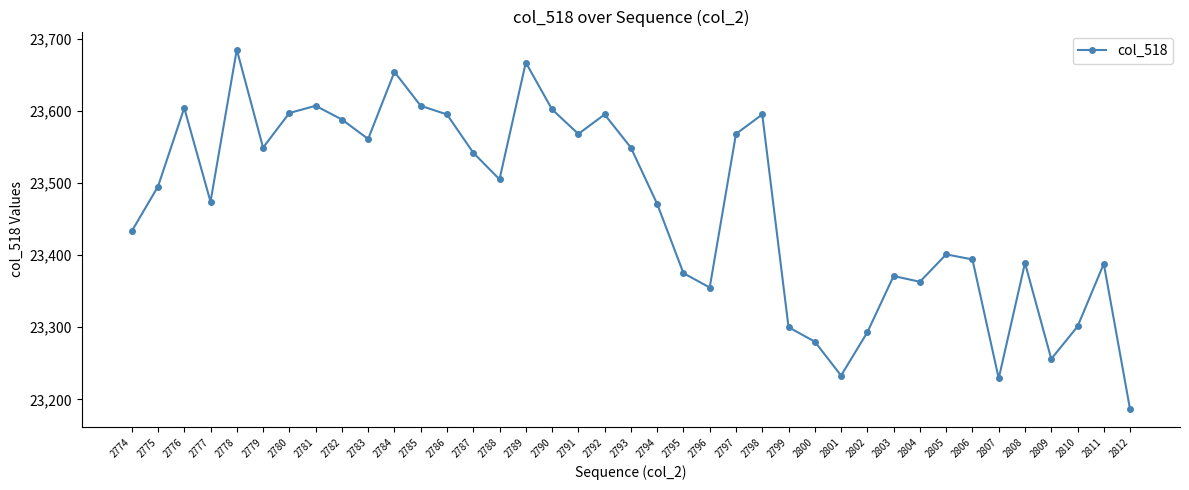

What is the value of the 17th point from the left?

23602